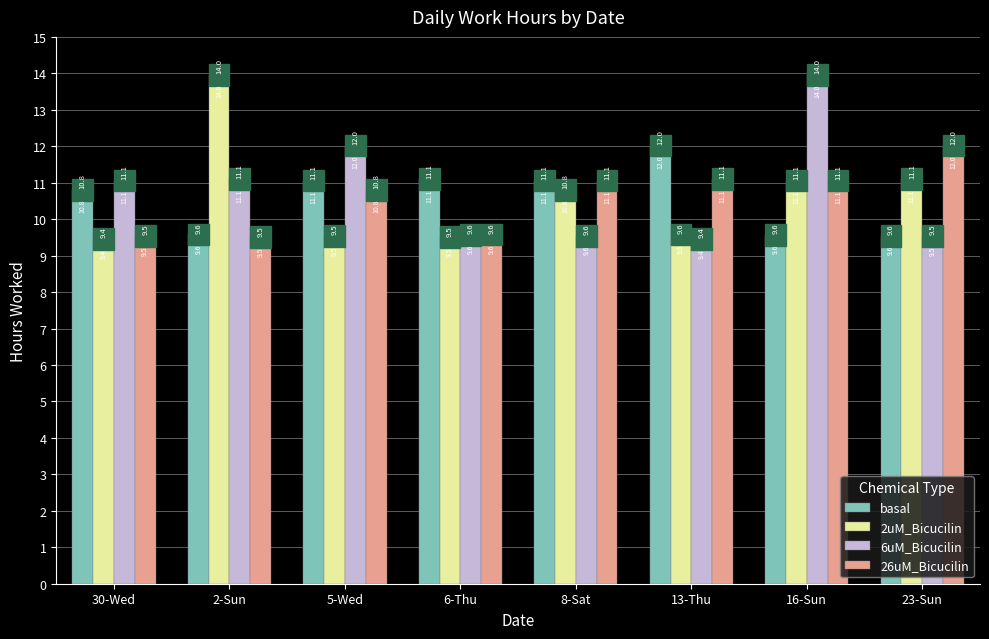

The value of 6uM_Bicucilin at 13-Thu is 9.4. True or false?

True